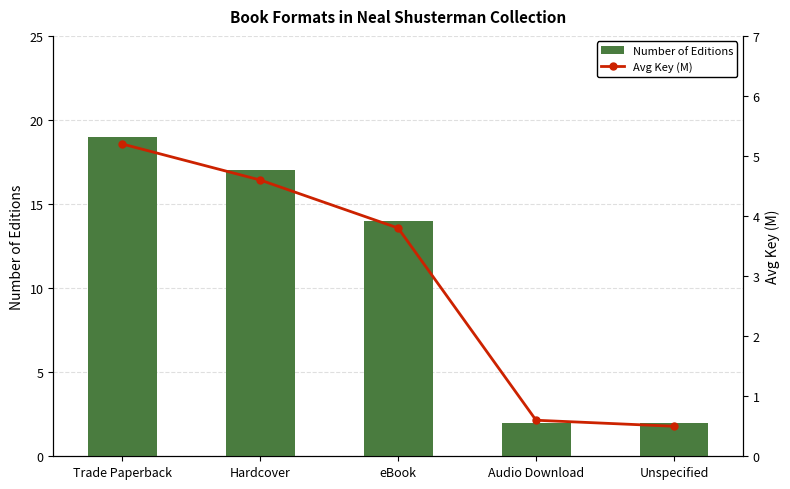

What position from the right is Unspecified?

1